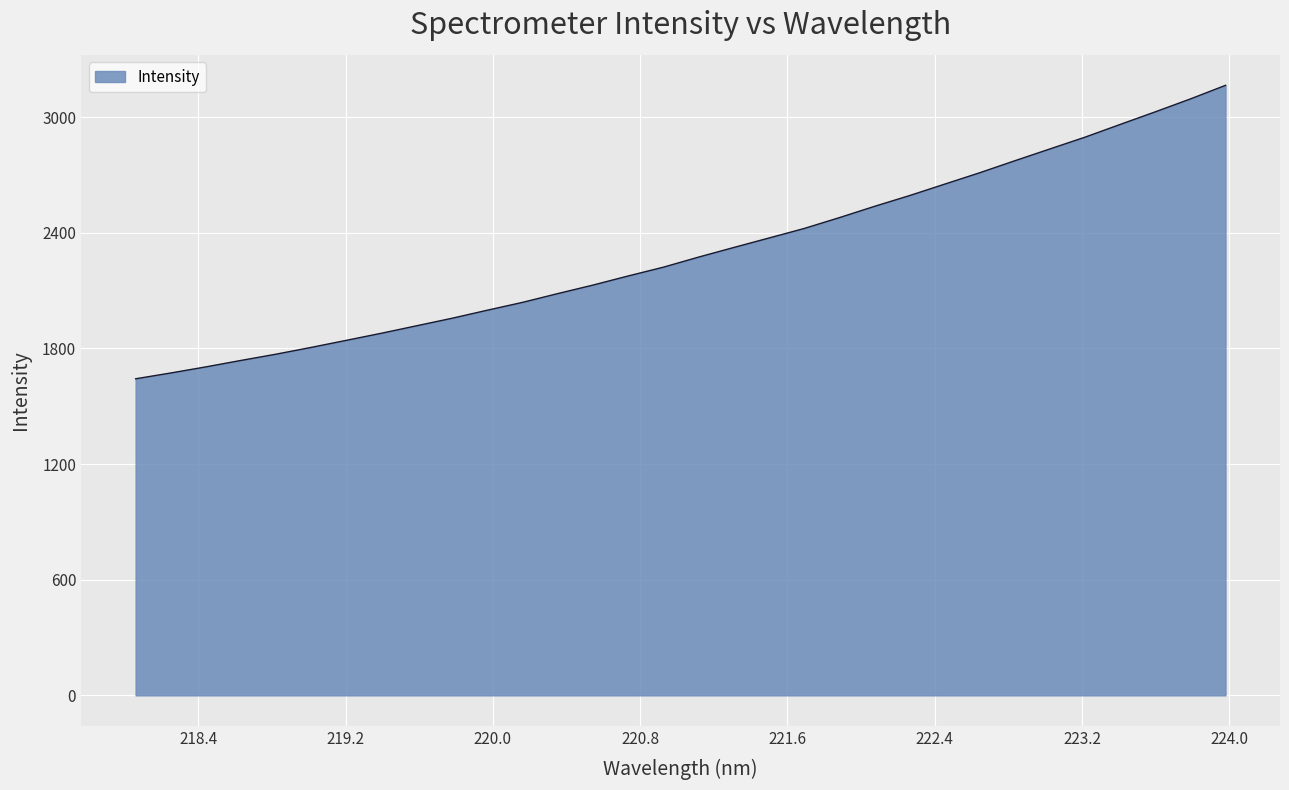

What is the average value?

2303.0